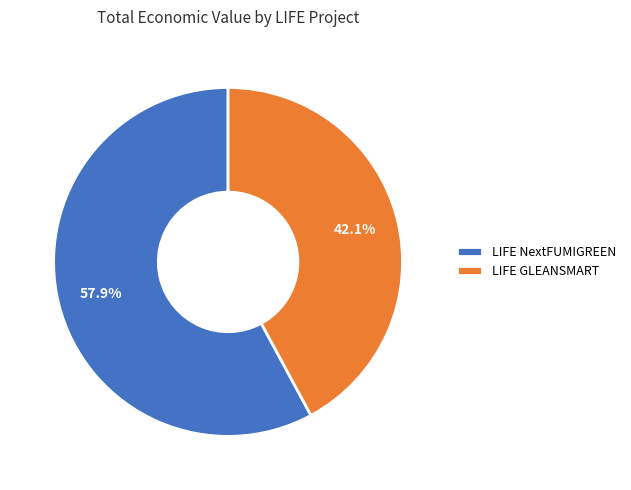

True or false: LIFE GLEANSMART accounts for 42% of the total.

True